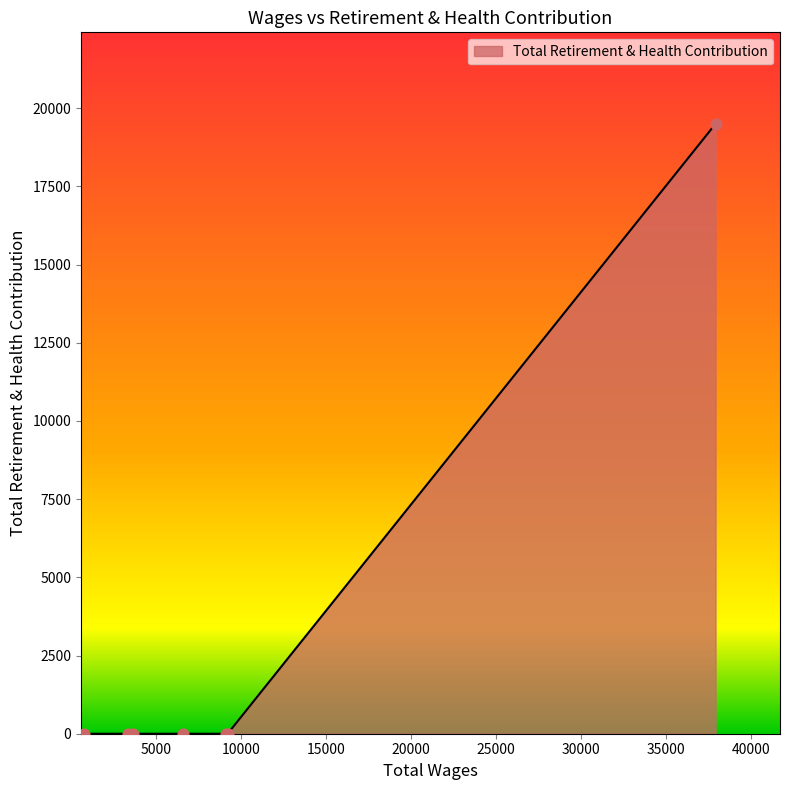

What is the average value?

2786